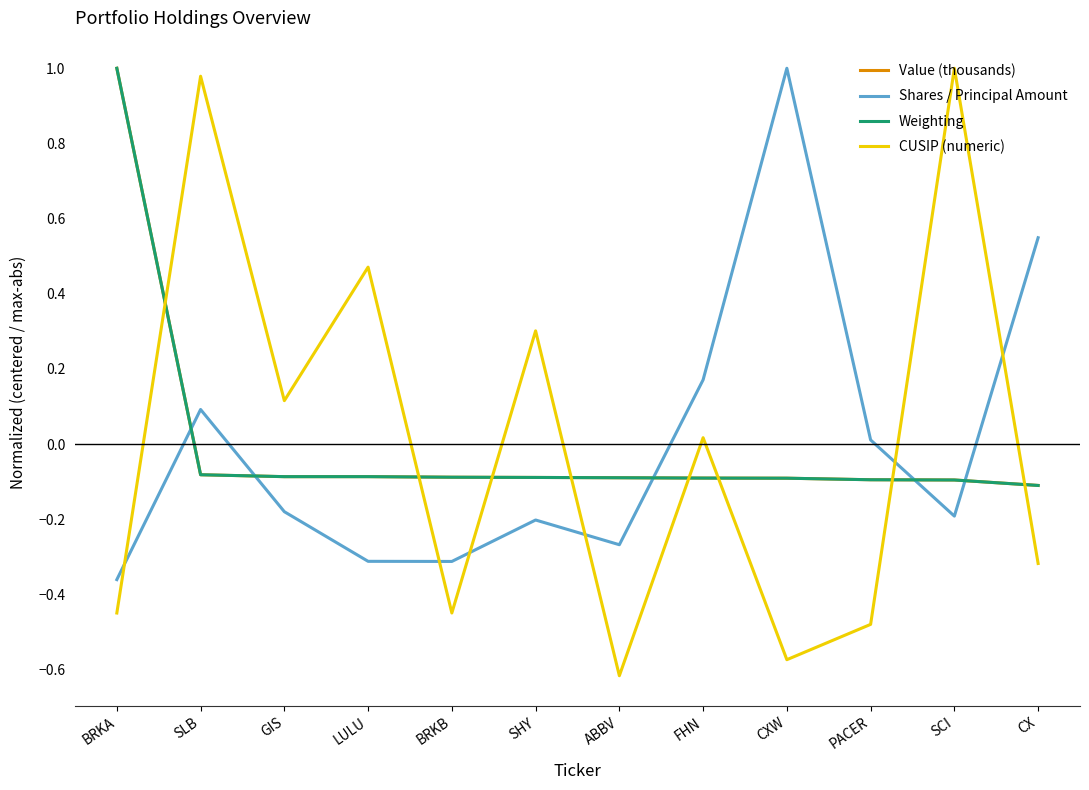

At how many categories does at least one series exceed 0?

10